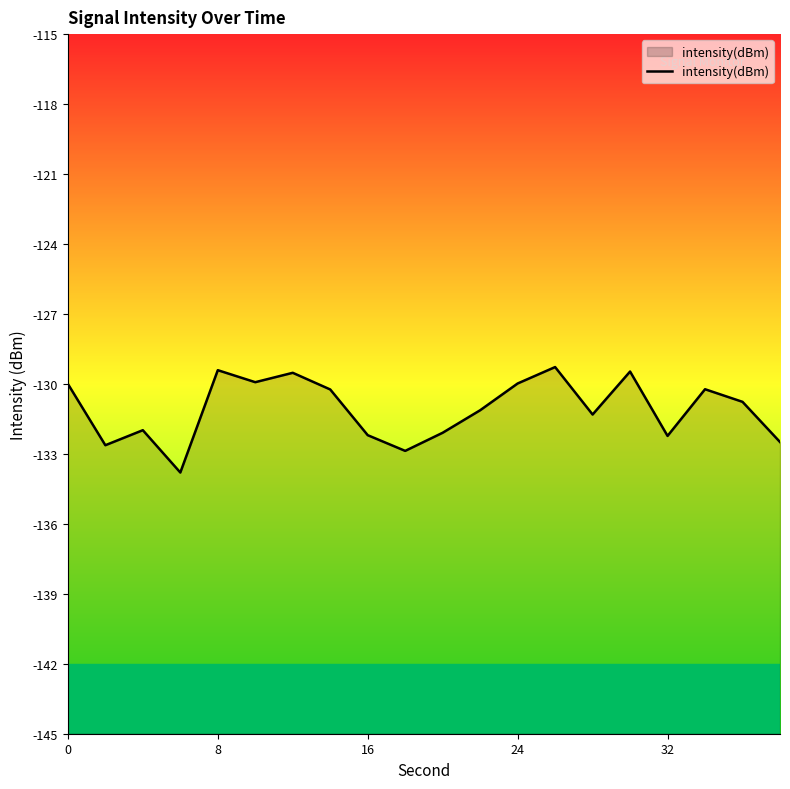

What is the sum of all values?

-2621.6